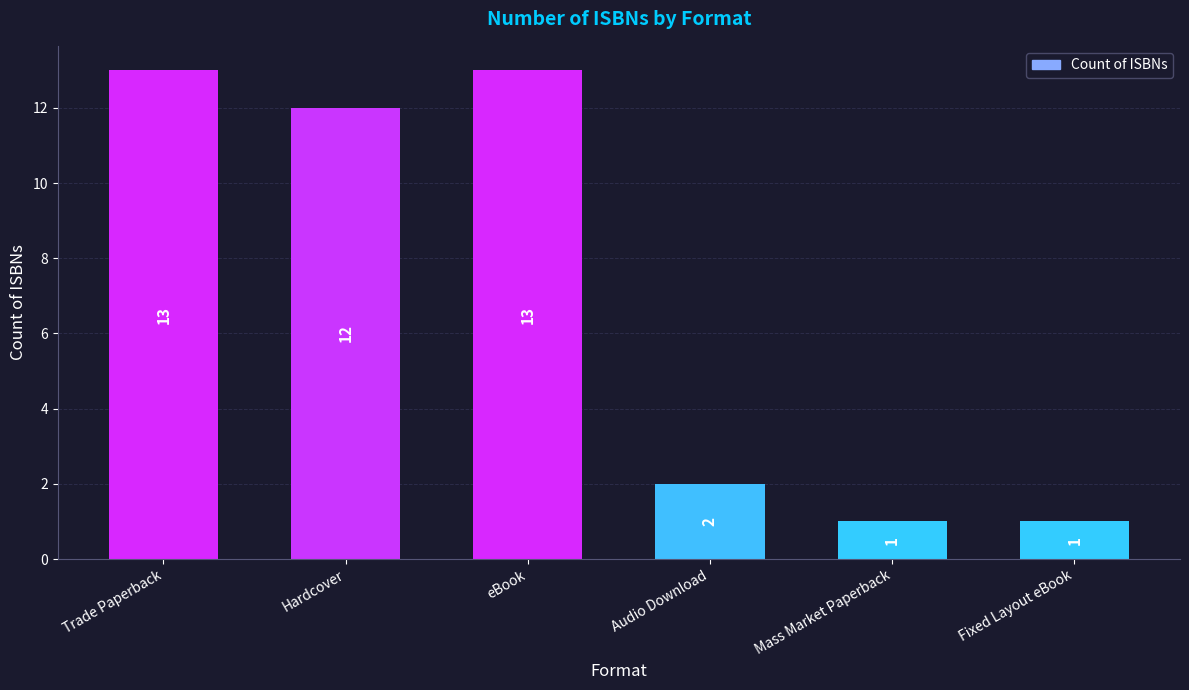

Where does the data first go above 12?

Trade Paperback